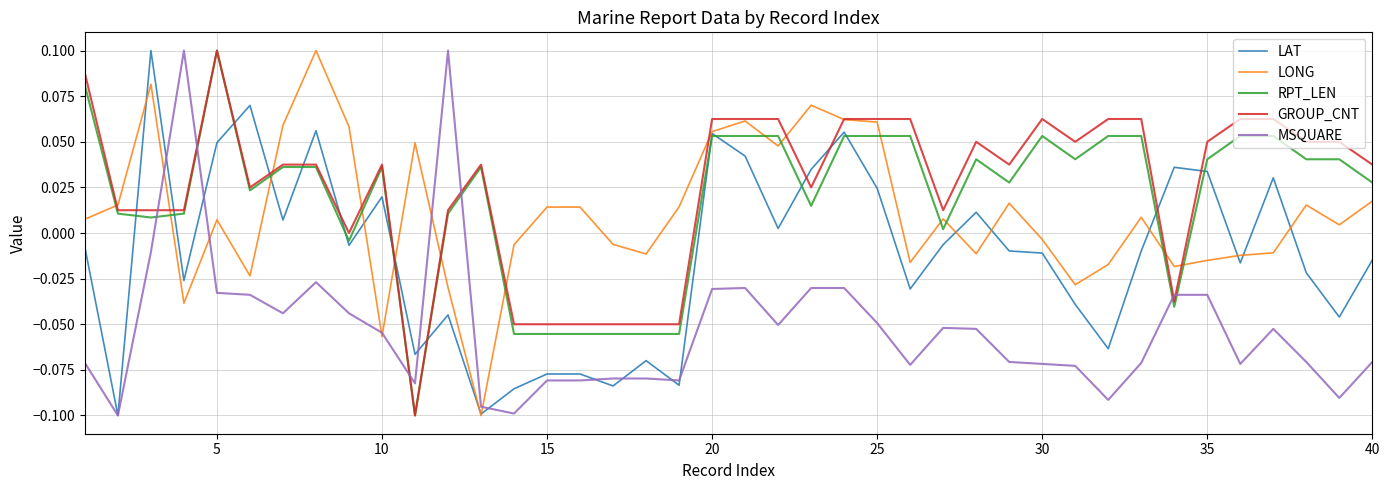

What are all the series names shown in the legend?

LAT, LONG, RPT_LEN, GROUP_CNT, MSQUARE